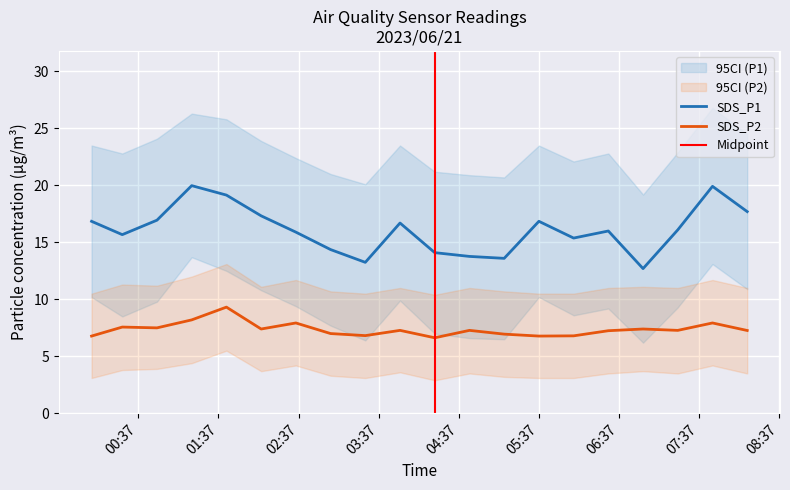

Reading left to right, list all the values displayed in this chart.

SDS_P1: 16.9	15.7	16.9	20.0	19.1	17.3	15.9	14.4	13.2	16.7	14.1	13.8	13.6	16.9	15.4	16.0	12.7	16.1	19.9	17.7
SDS_P2: 6.8	7.6	7.5	8.2	9.3	7.4	7.9	7.0	6.8	7.3	6.6	7.3	7.0	6.8	6.8	7.2	7.4	7.3	7.9	7.3